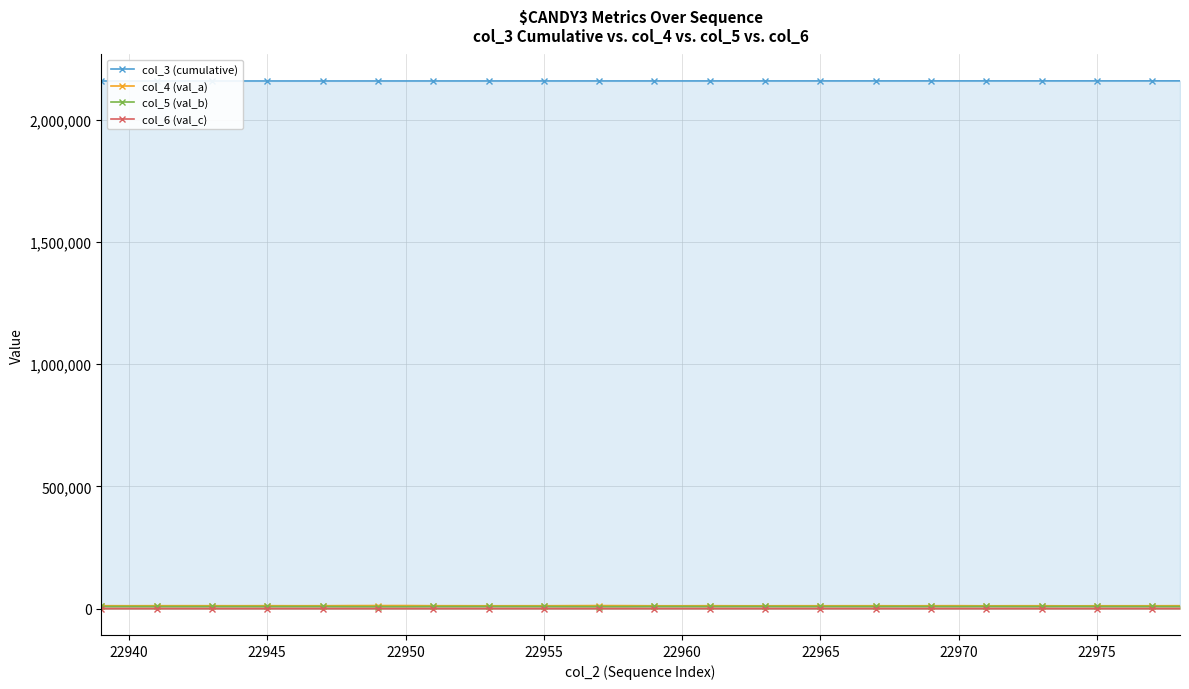

How many interior local peaks does the col_4 (val_a) series have?

10